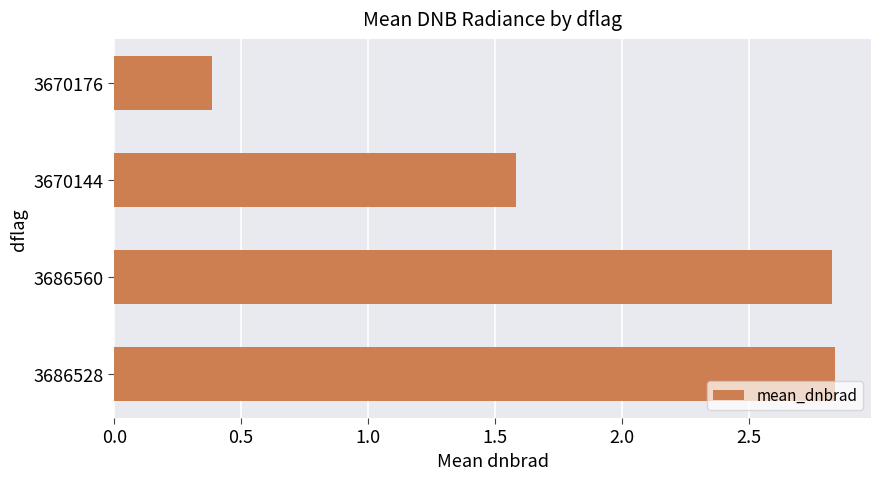

Approximately how many times larger is the value at 3686528 compared to 3670144?

1.8